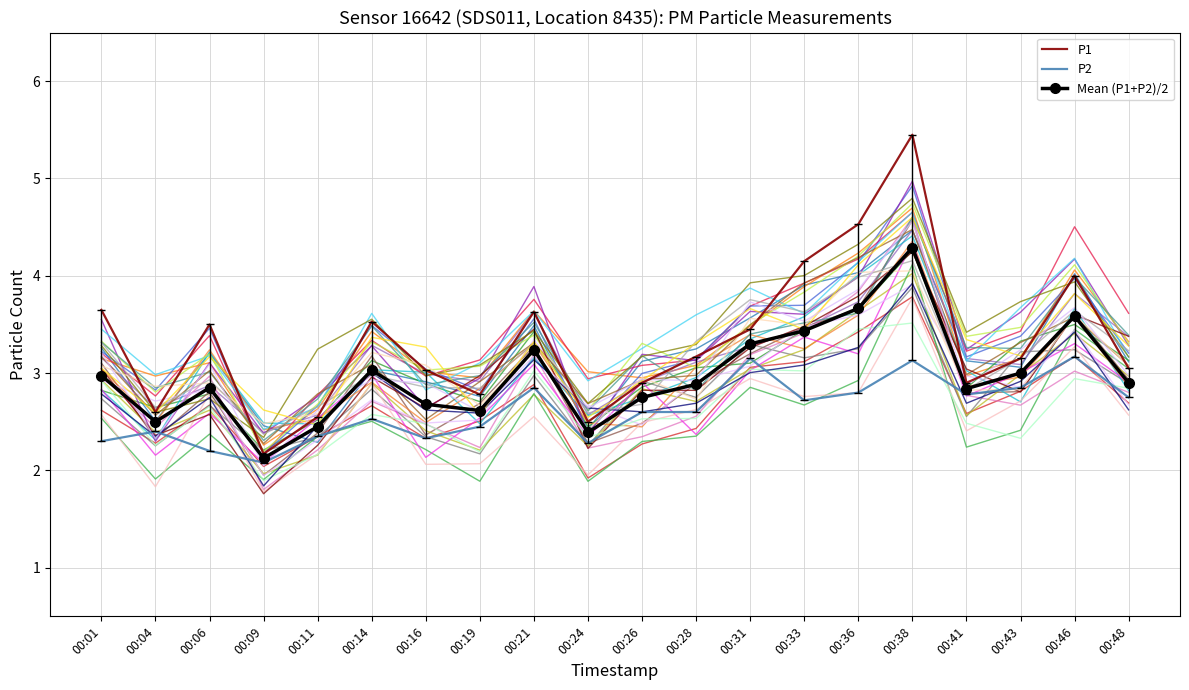

What is the minimum value shown in the chart?

2.1